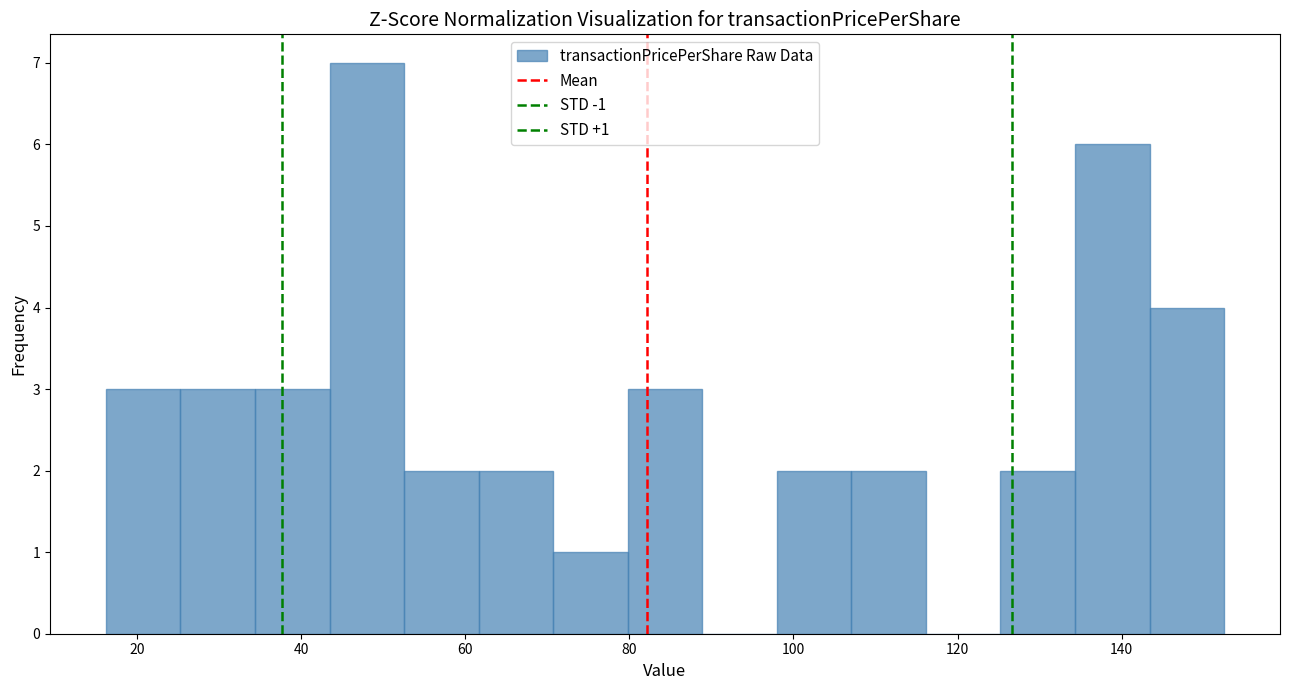

Over which range of the x-axis is the bar tallest?

44 to 52